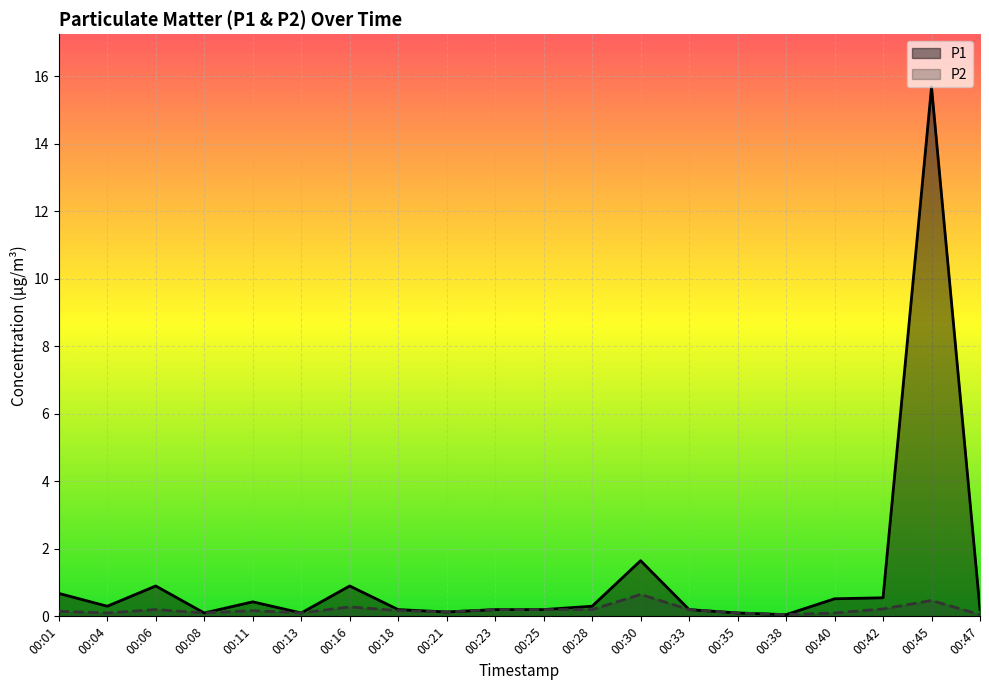

How many lines are shown in the chart?

2